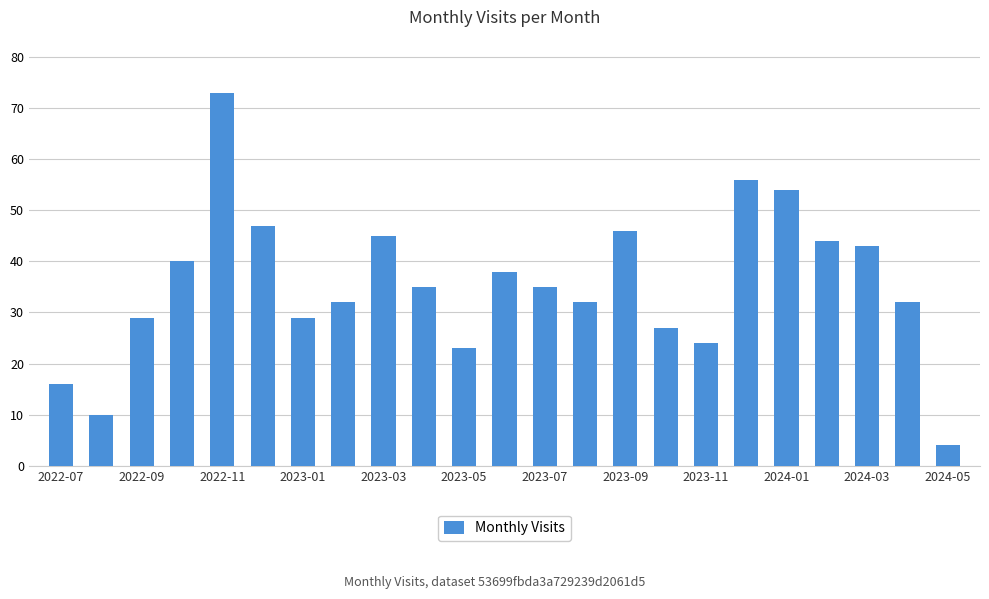

What is the minimum value shown in the chart?

4